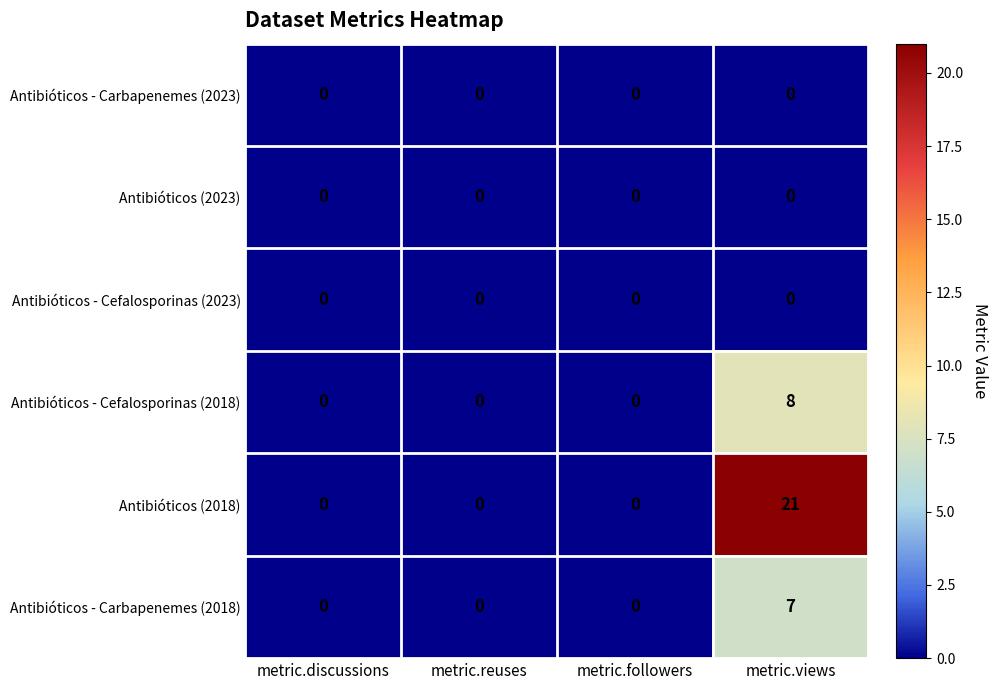

Which series has the widest spread of values?

Antibióticos (2018)